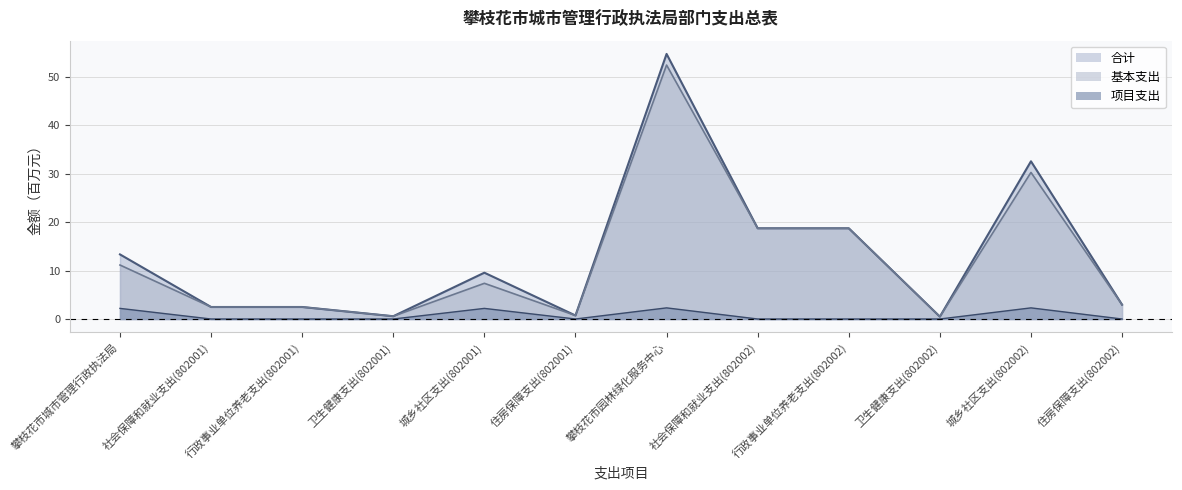

Which series has the widest spread of values?

合计